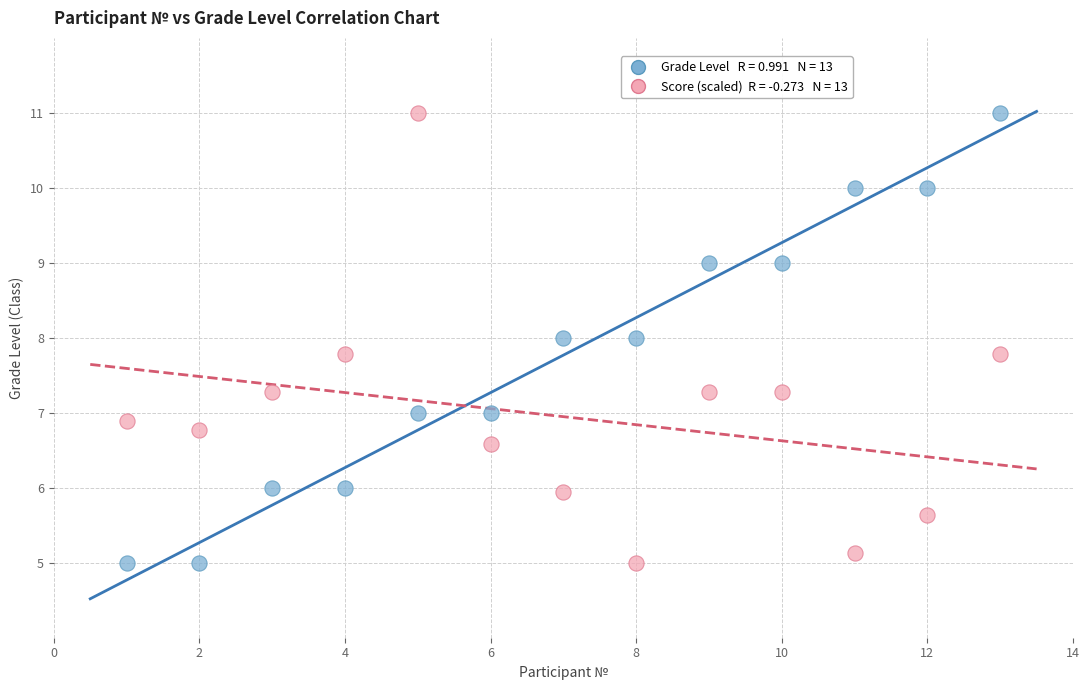

Across all data points, what is the range of Y values (max minus min)?

6.0